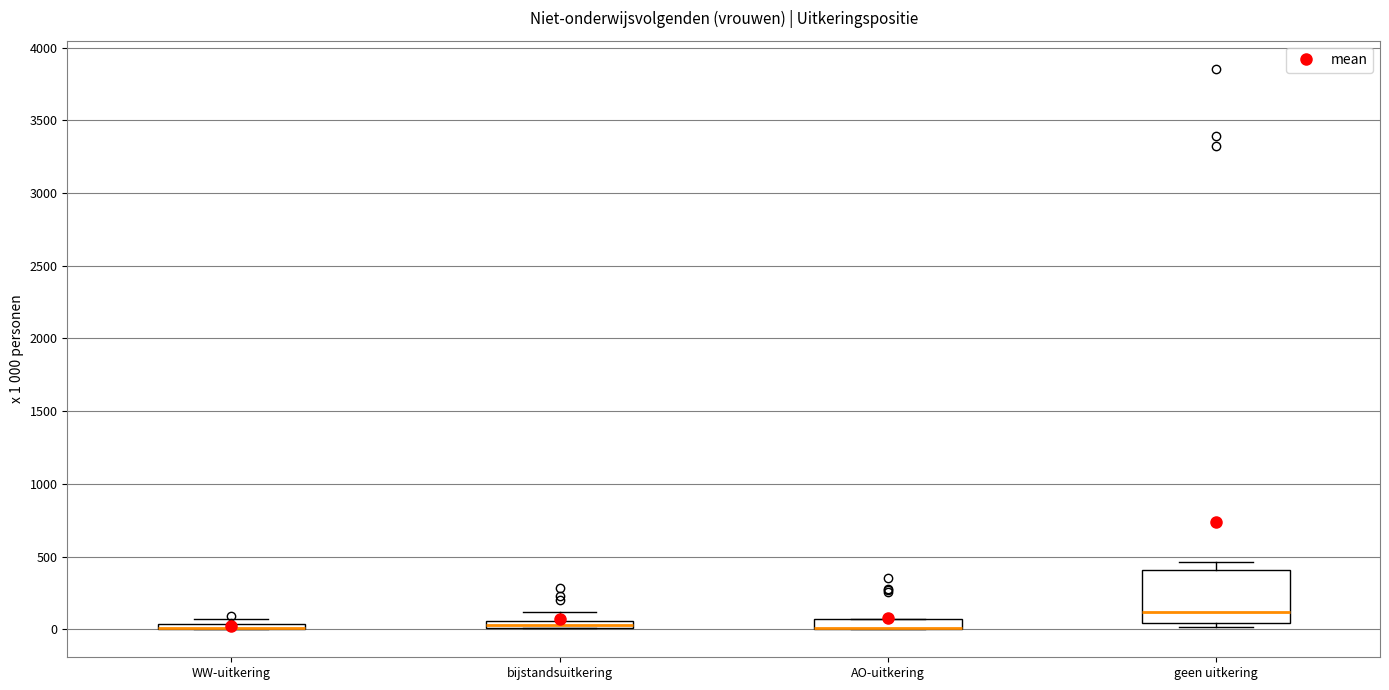

Which box is the tallest, from its lower edge to its upper edge?

geen uitkering